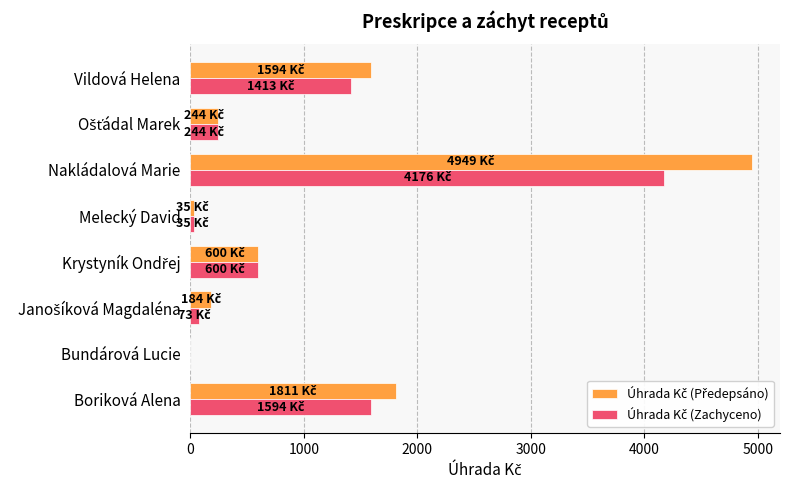

At which category is the sum across all series the highest?

Nakládalová Marie